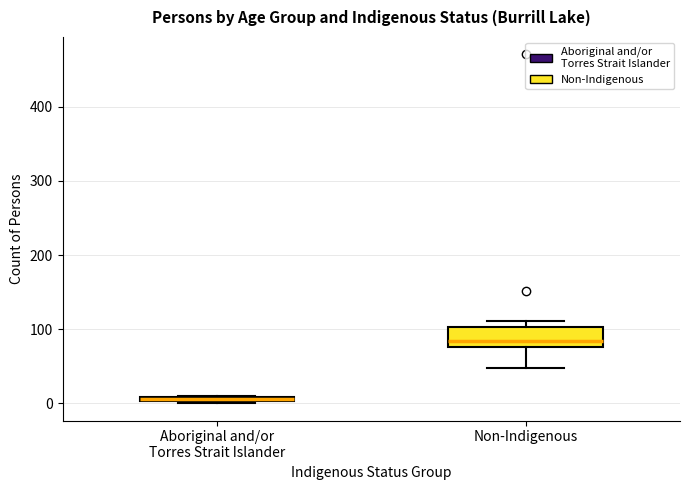

Which box is the tallest, from its lower edge to its upper edge?

Non-Indigenous